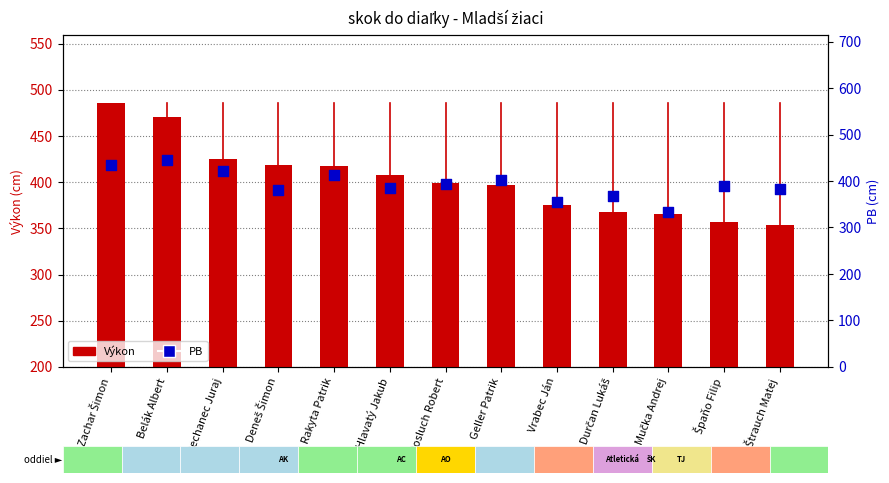

What are all the series names shown in the legend?

Výkon, PB